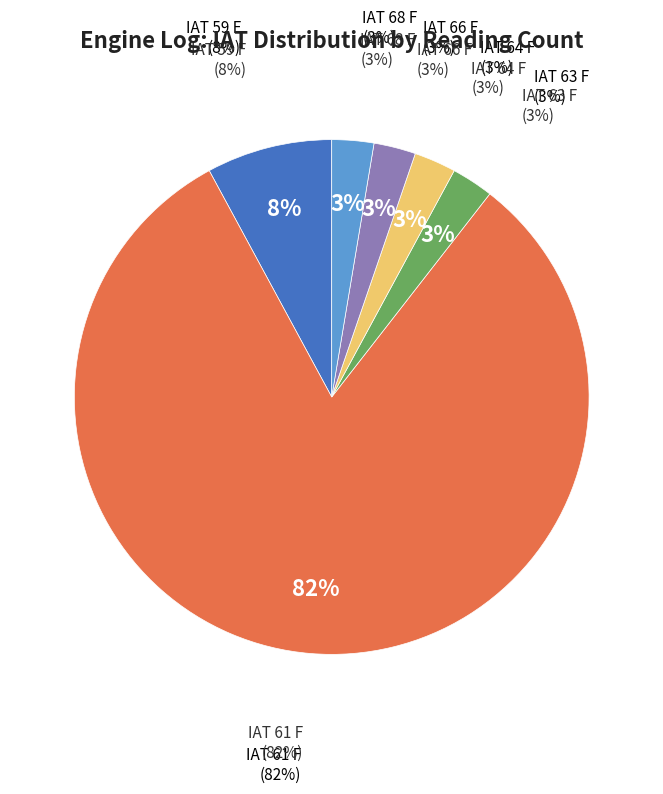

Which category has the biggest portion of the pie?

IAT 61 F